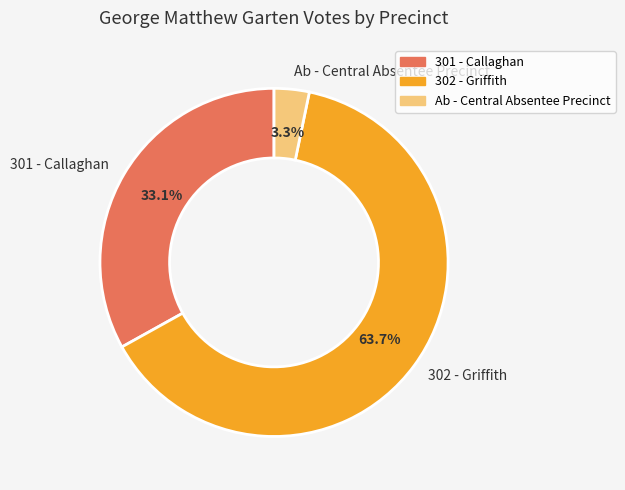

Which has a higher value, 302 - Griffith or 301 - Callaghan?

302 - Griffith